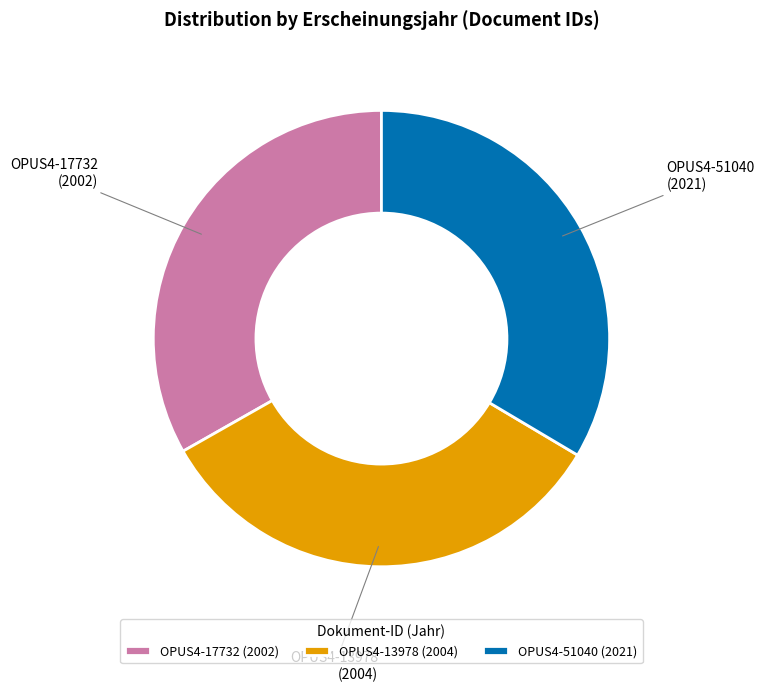

Does OPUS4-17732 account for over 50% of the chart?

No